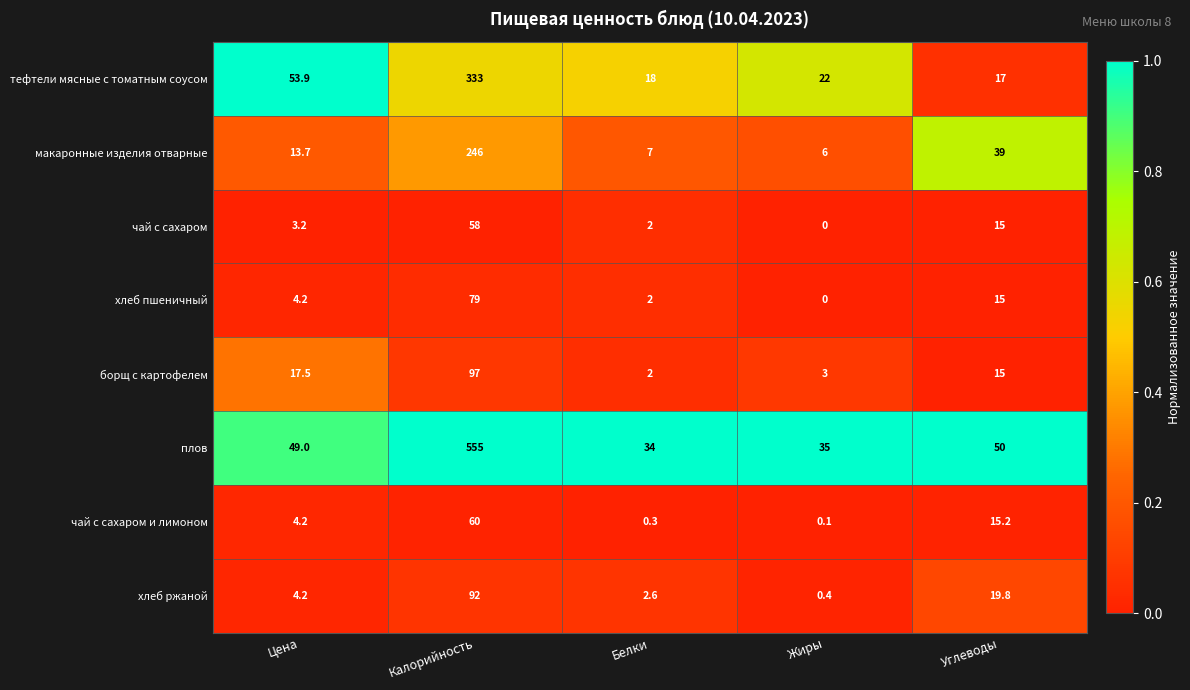

At which label is плов closest to 294?

Углеводы